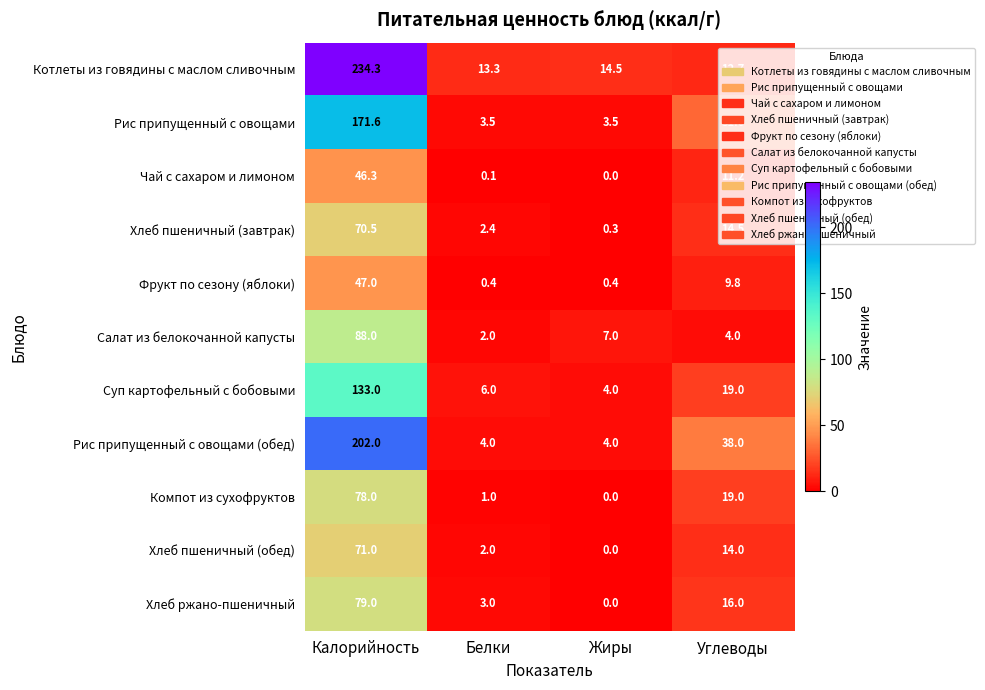

What is the sum of the Компот из сухофруктов values at Калорийность and Углеводы?

97.0